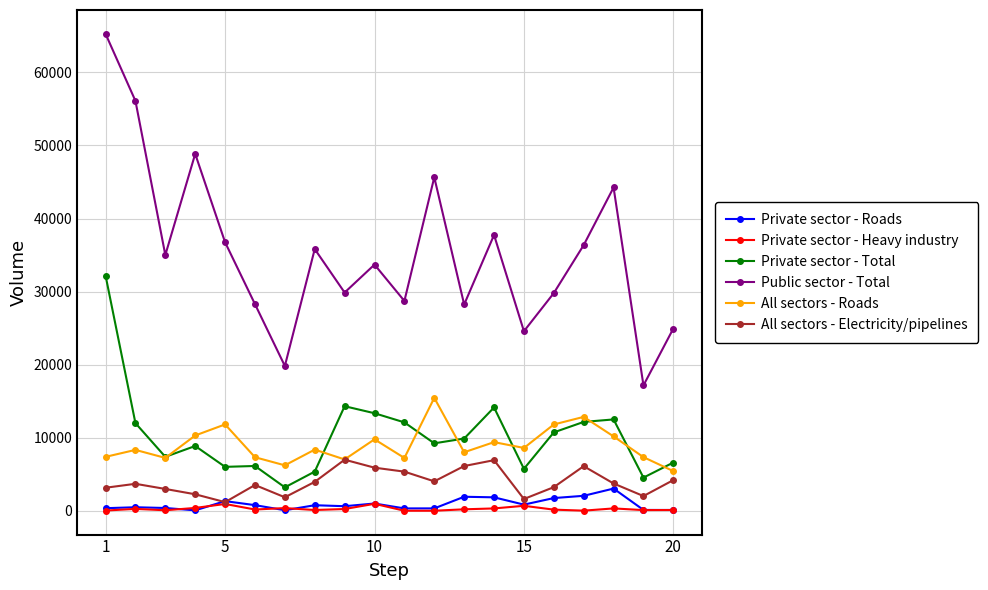

True or false: All sectors - Roads and Private sector - Heavy industry cross at least once.

False